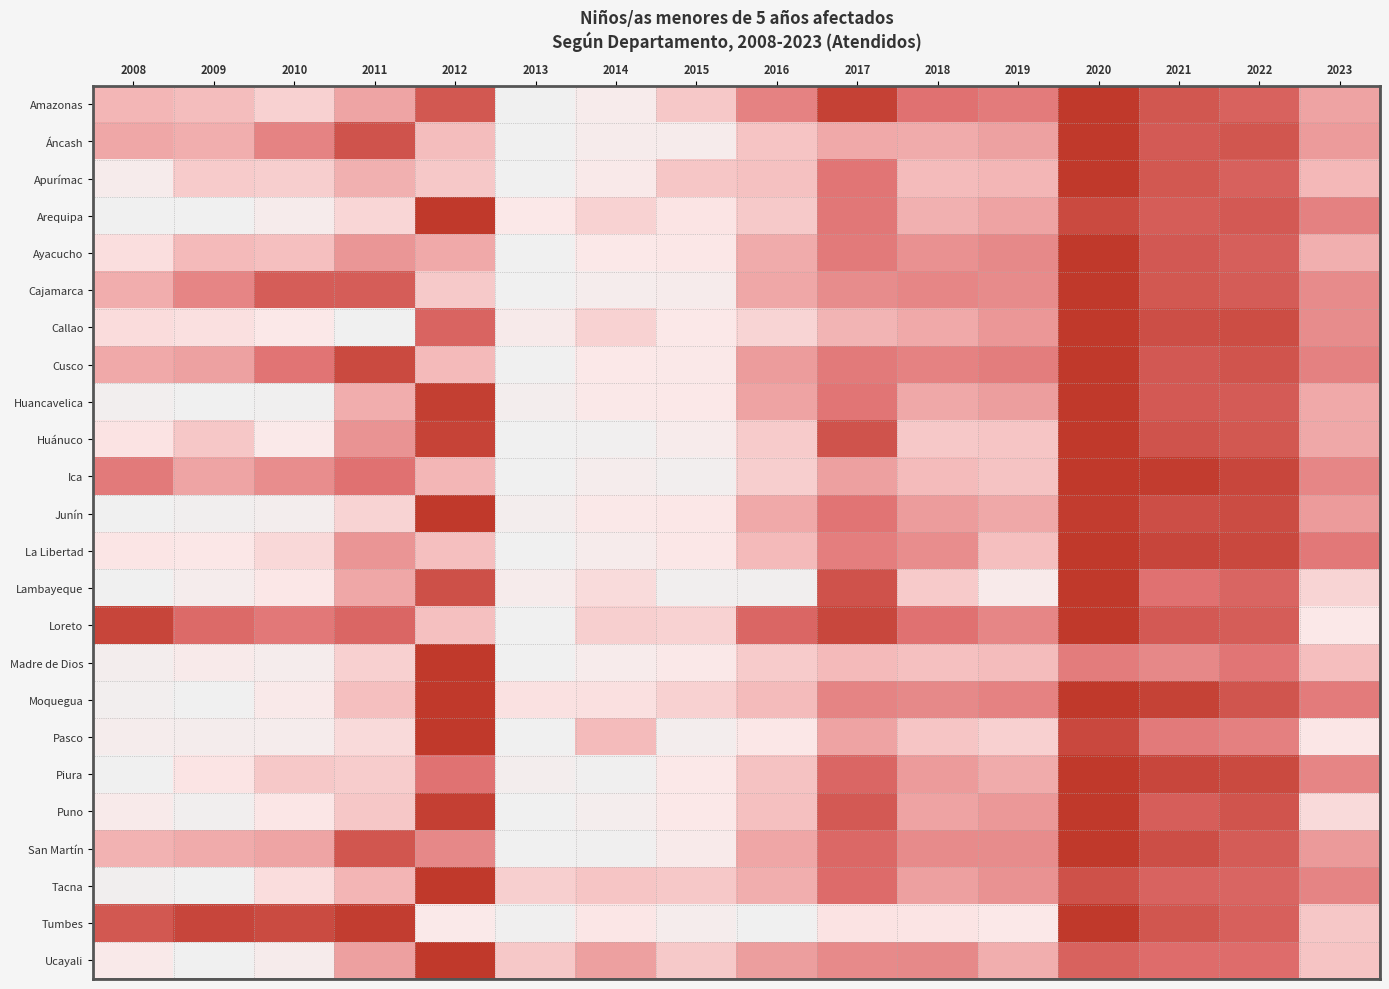

At which category is the sum across all series the highest?

2013